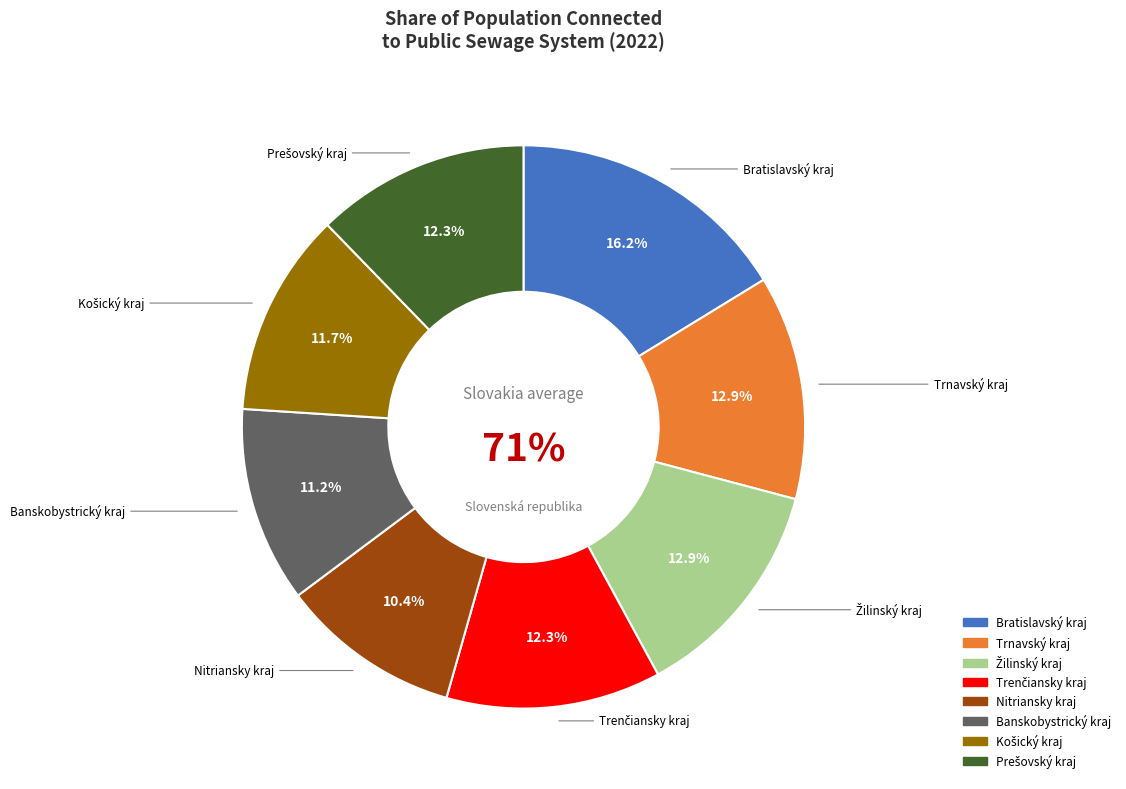

To the nearest percent, what is the combined percentage of Banskobystrický kraj and Žilinský kraj?

24%